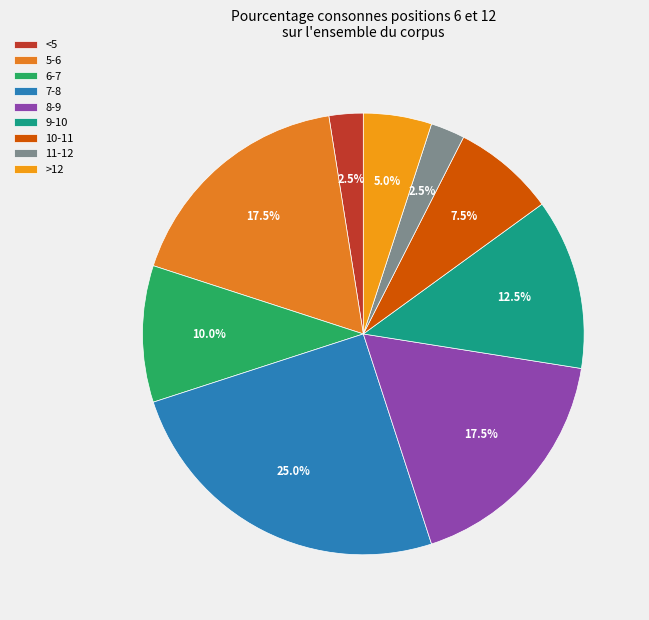

How many segments does this pie chart have?

9